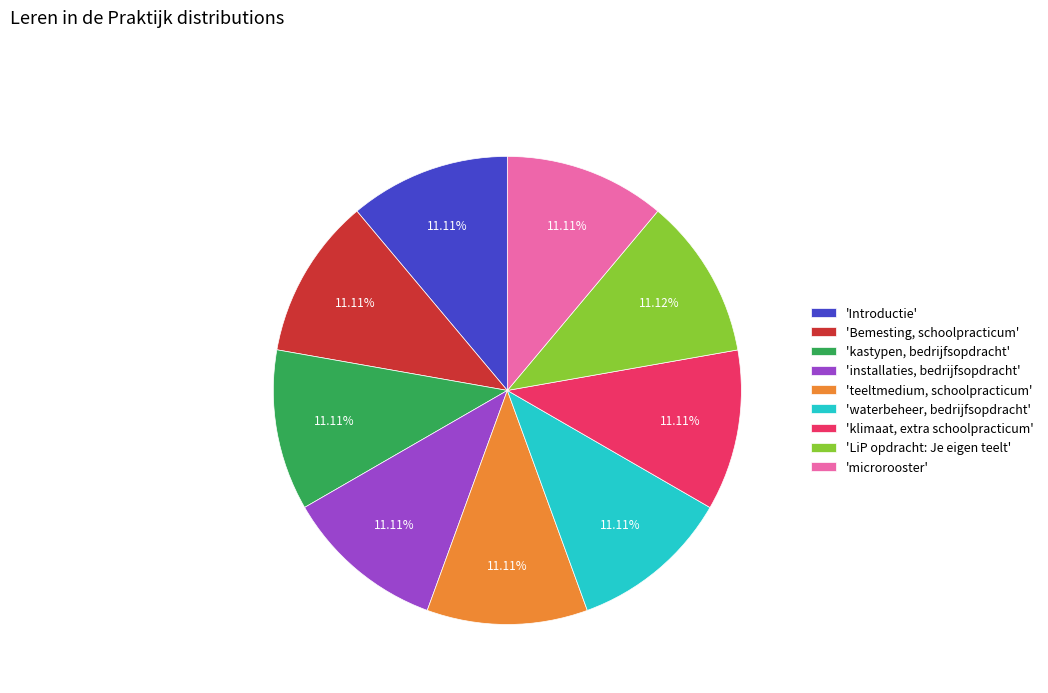

Does 'klimaat, extra schoolpracticum' account for over 50% of the chart?

No